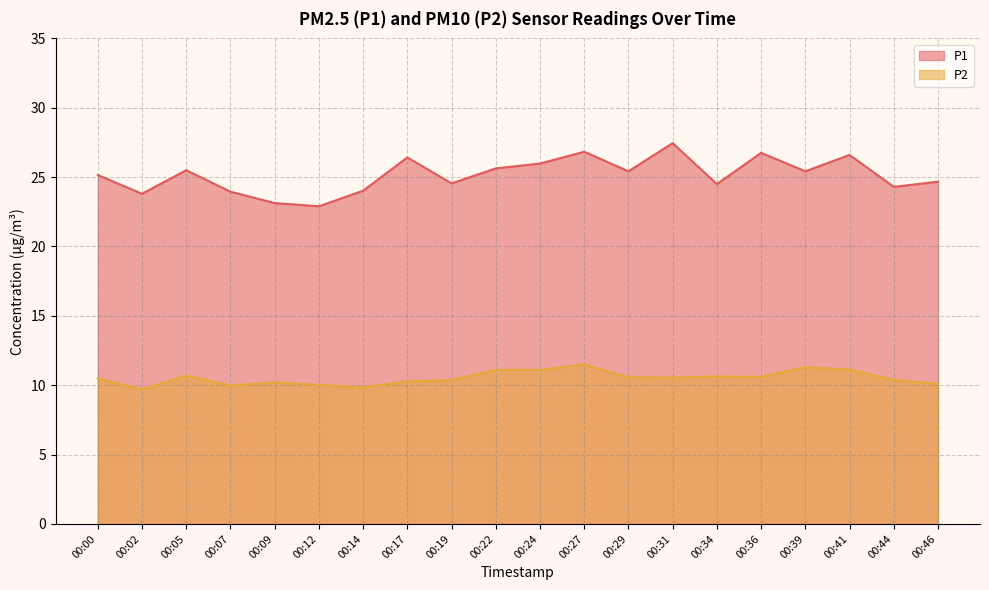

Between 00:36 and 00:09, which is larger?

00:36